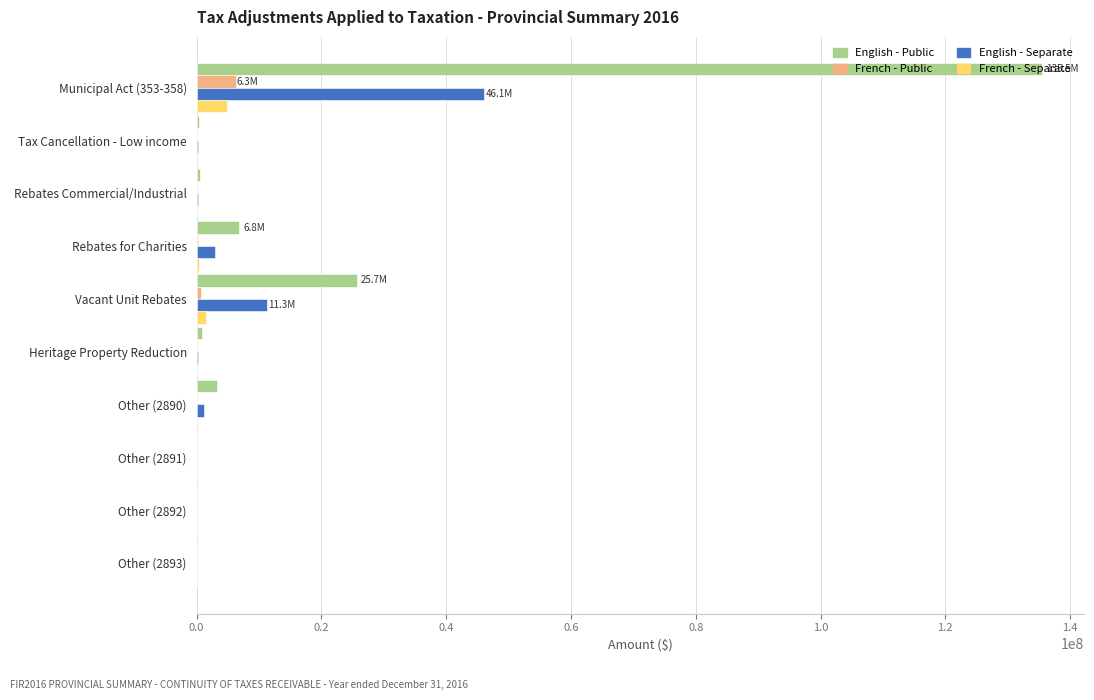

At which label is English - Public closest to 67741944?

Vacant Unit Rebates